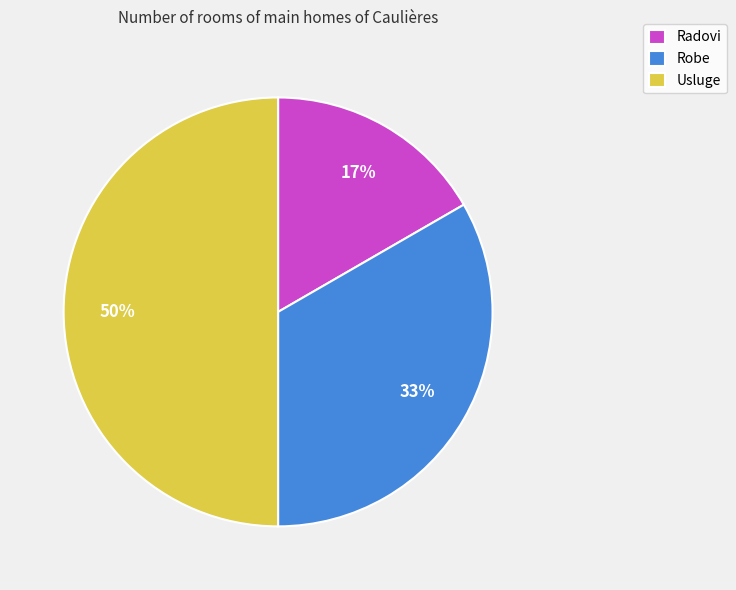

To the nearest percent, what is the difference between the largest and smallest slice percentages?

33%